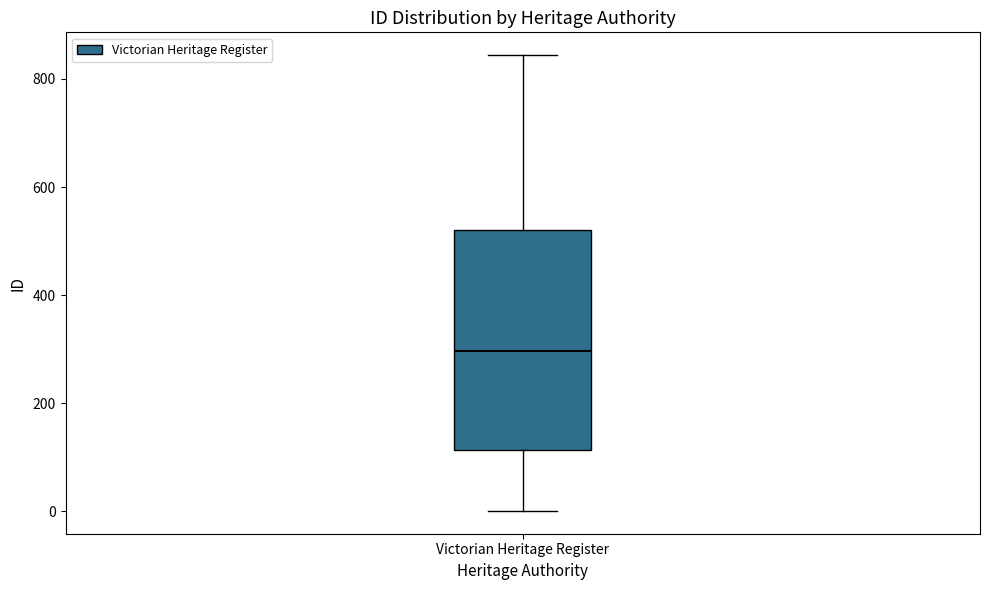

Read this box plot against the y-axis: the position of the median line, the range covered by the box, and the ends of both whiskers. The values are not printed on the chart, so give them approximately, as read against the axis.

median 300, box 120 to 520, whiskers 0 to 840